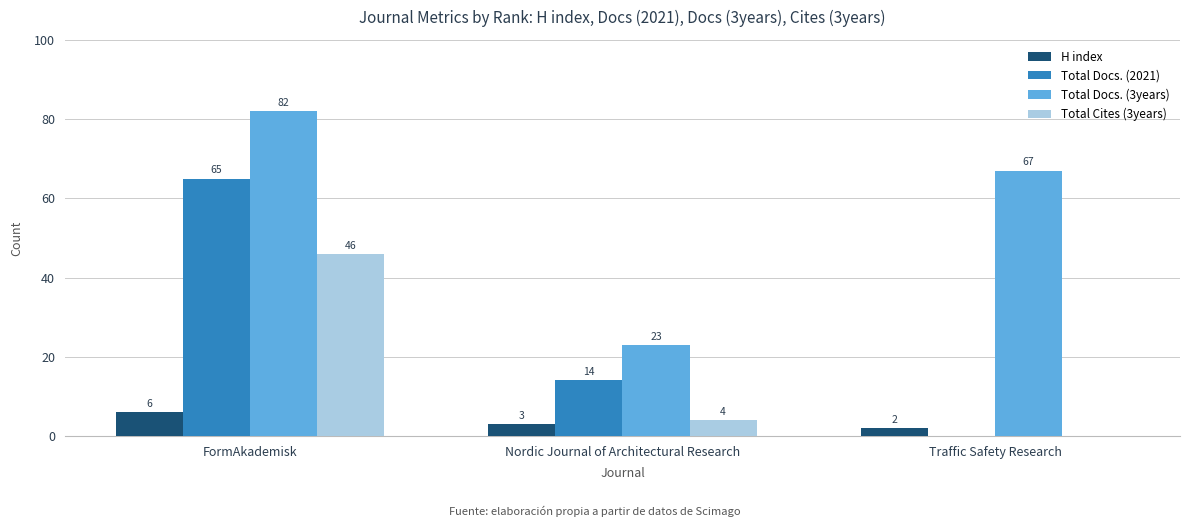

What are all the series names shown in the legend?

H index, Total Docs. (2021), Total Docs. (3years), Total Cites (3years)